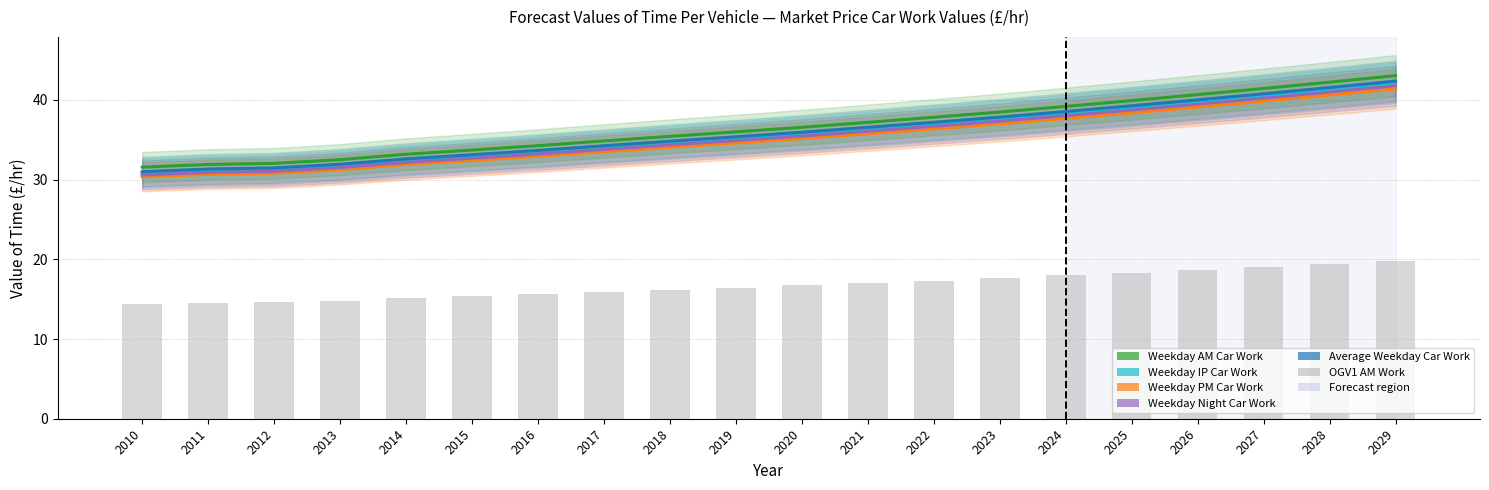

Is it true that Average Weekday Car Work equals 48.6 at 2011?

False